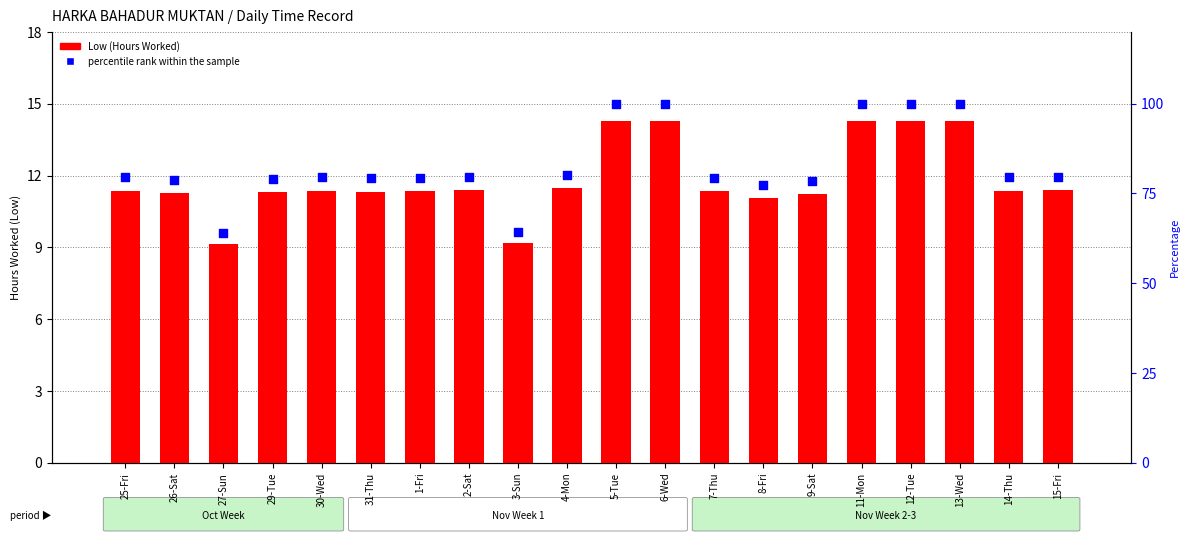

At how many categories does at least one series exceed 25?

20